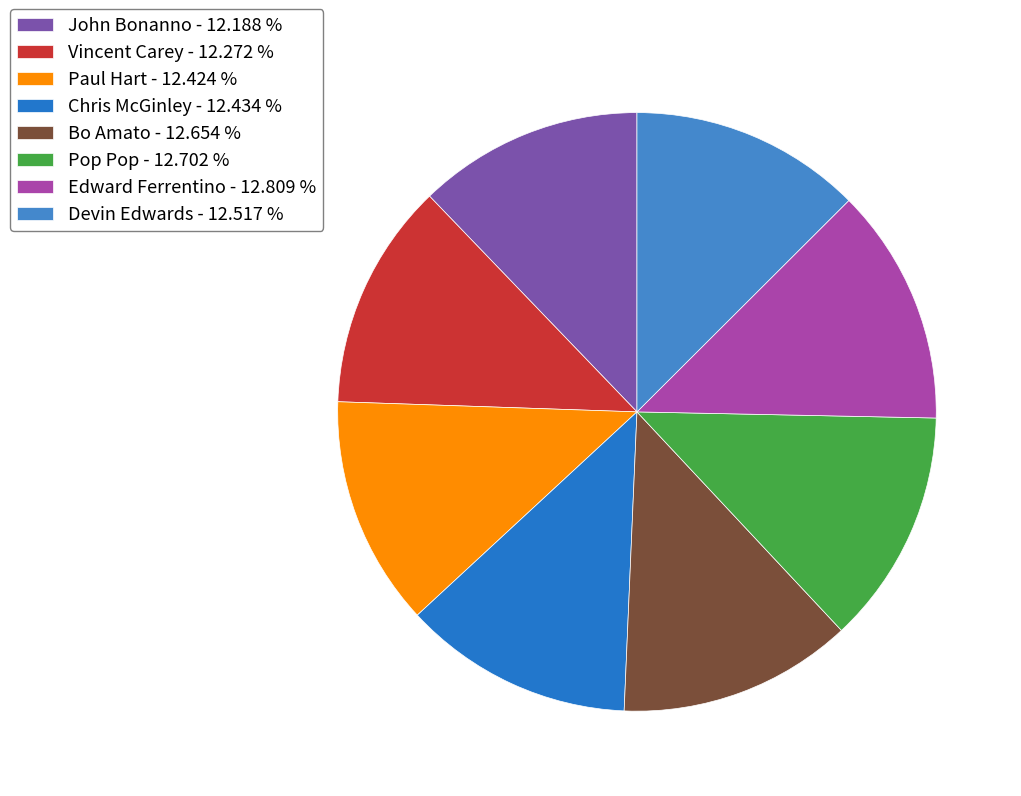

Which category has the smallest portion of the pie?

John Bonanno